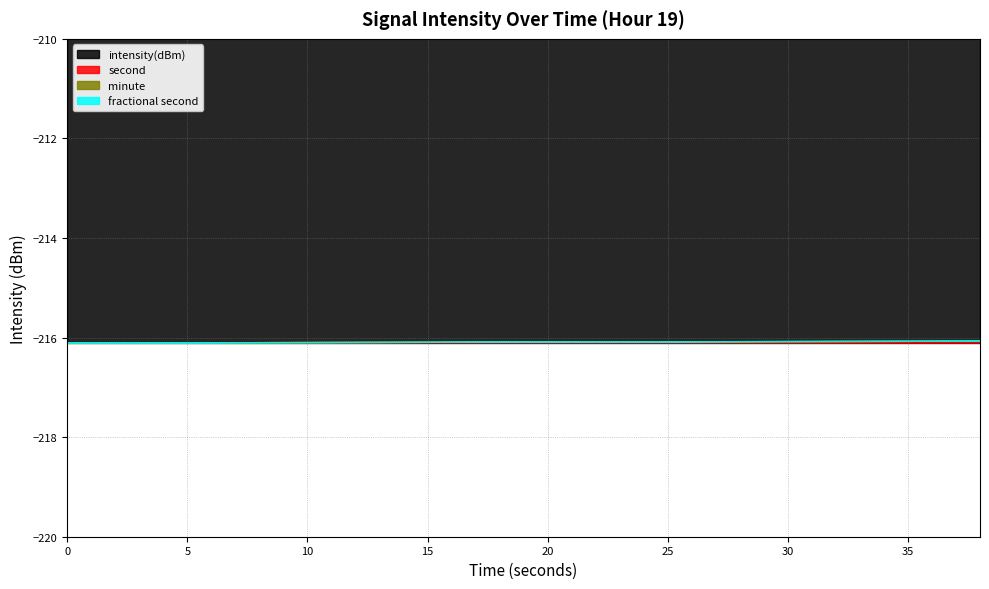

Reading left to right, transcribe all the data shown in this chart.

intensity(dBm): -216.1	-216.1	-216.1	-216.1	-216.1	-216.1	-216.1	-216.1	-216.1	-216.1	-216.1	-216.1	-216.1	-216.1	-216.1	-216.1	-216.1	-216.1	-216.1	-216.1
second: 0.0	2.0	4.0	6.0	8.0	10.0	12.0	14.0	16.0	18.0	20.0	22.0	24.0	26.0	28.0	30.0	32.0	34.0	36.0	38.0
minute: 0.0	0.0	0.0	0.0	0.0	0.0	0.0	0.0	0.0	0.0	0.0	0.0	0.0	0.0	0.0	0.0	0.0	0.0	0.0	0.0
fractional second: 0.0	0.0	0.0	0.0	0.0	0.0	0.0	0.0	0.0	0.0	0.0	0.0	0.0	0.0	0.0	0.0	0.0	0.0	0.0	0.0